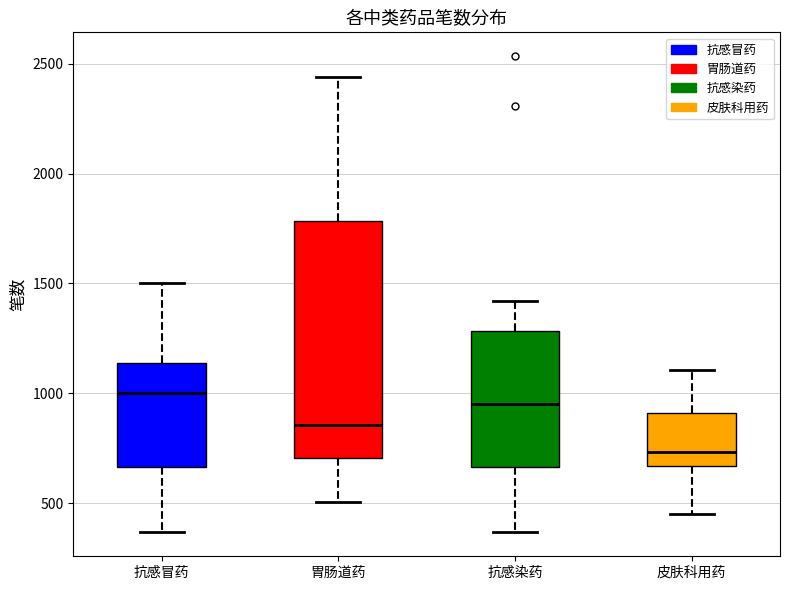

Reading left to right, read every box against the y-axis: the position of its median line, the range the box covers, and the ends of its whiskers. The values are not printed on the chart, so give them approximately, as read against the axis.

抗感冒药: median 1000, box 650 to 1150, whiskers 350 to 1500
胃肠道药: median 850, box 700 to 1800, whiskers 500 to 2450
抗感染药: median 950, box 650 to 1300, whiskers 350 to 1400
皮肤科用药: median 750, box 650 to 900, whiskers 450 to 1100